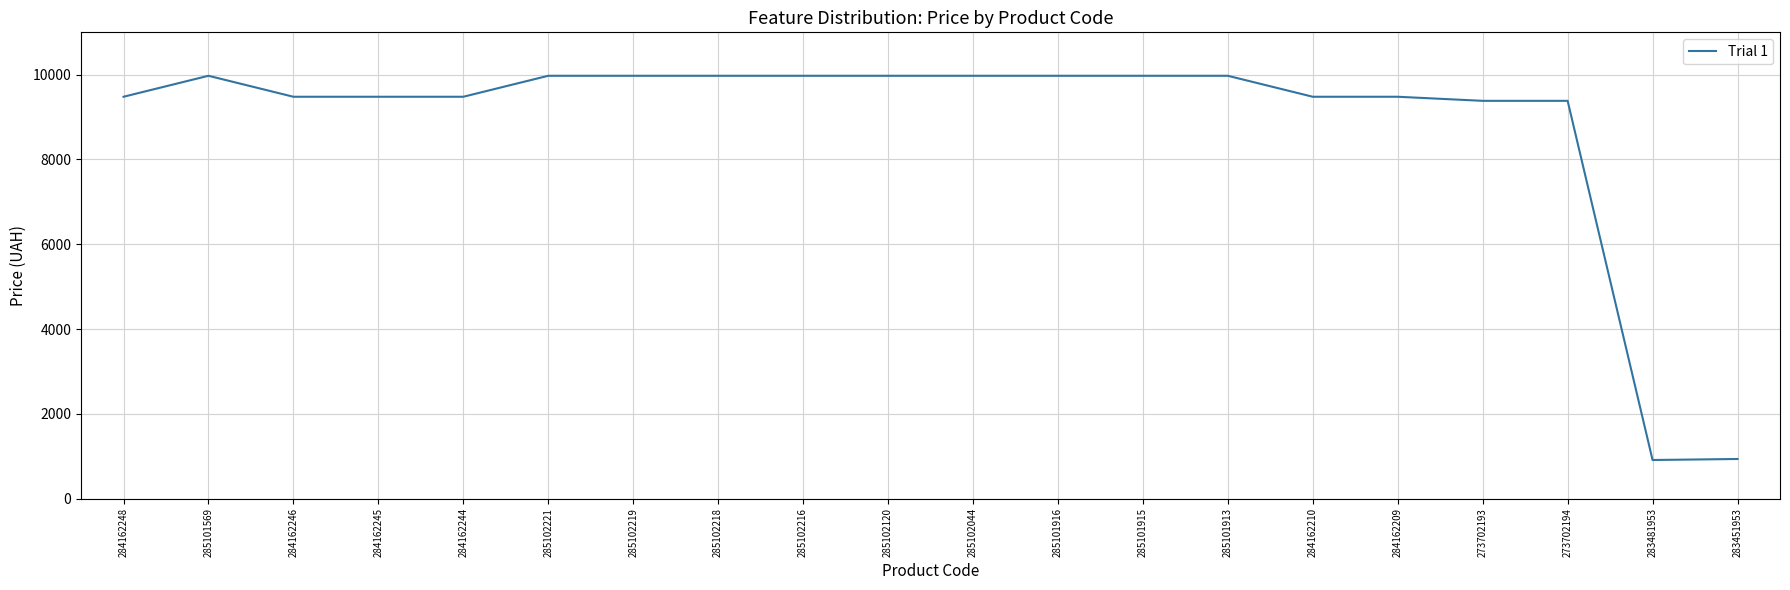

How many series are shown in this chart?

1